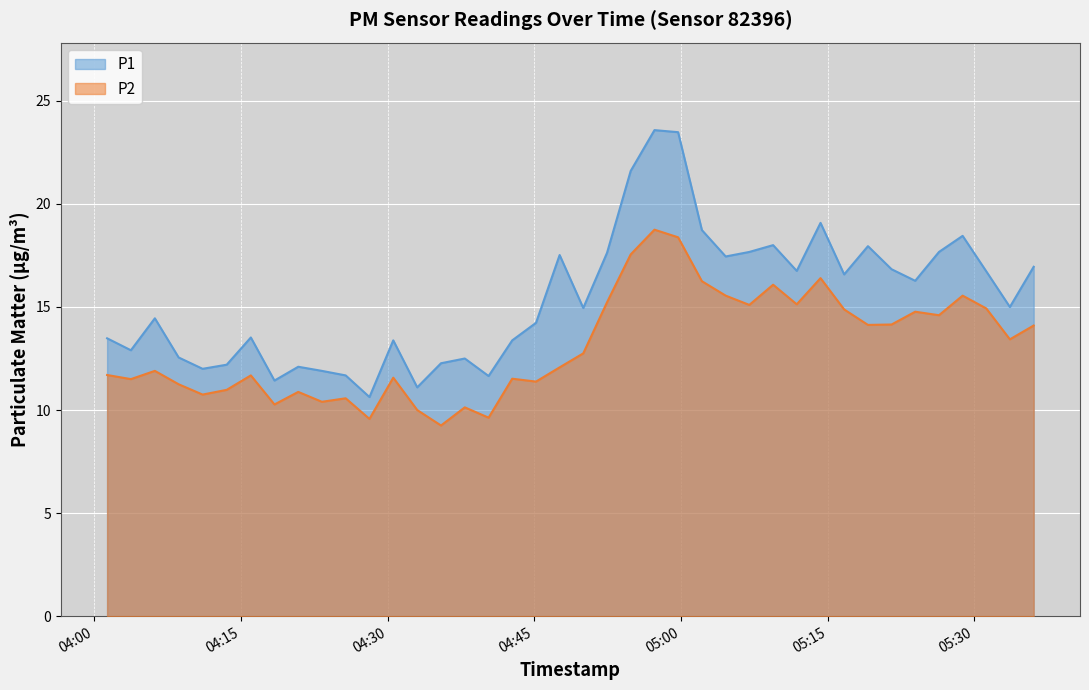

List the series in order of their overall mean, highest first.

P1, P2